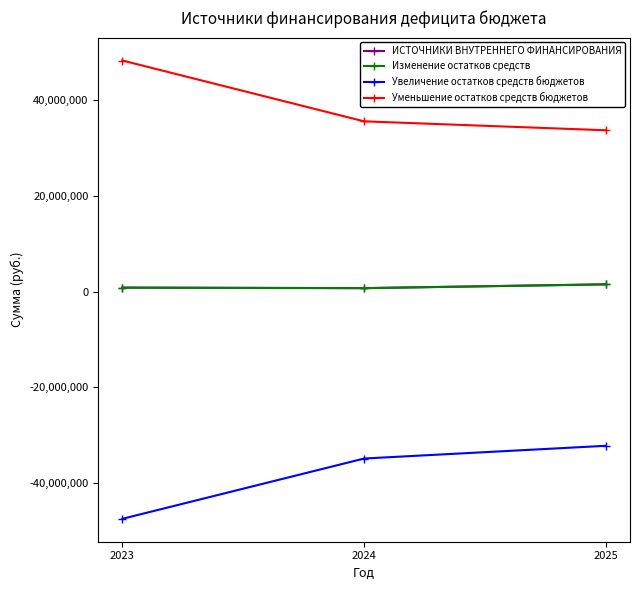

Does the chart have visible grid lines?

No